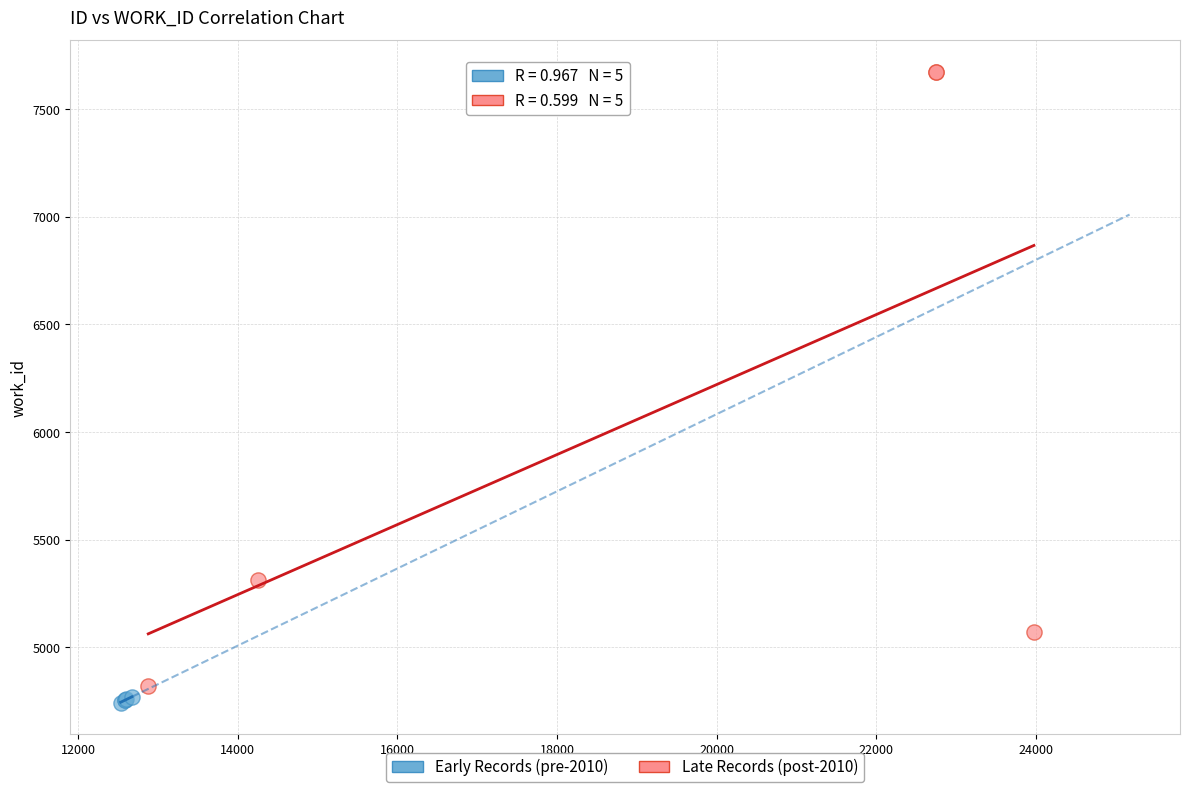

Which series reaches the maximum Y coordinate?

Late Records (post-2010)